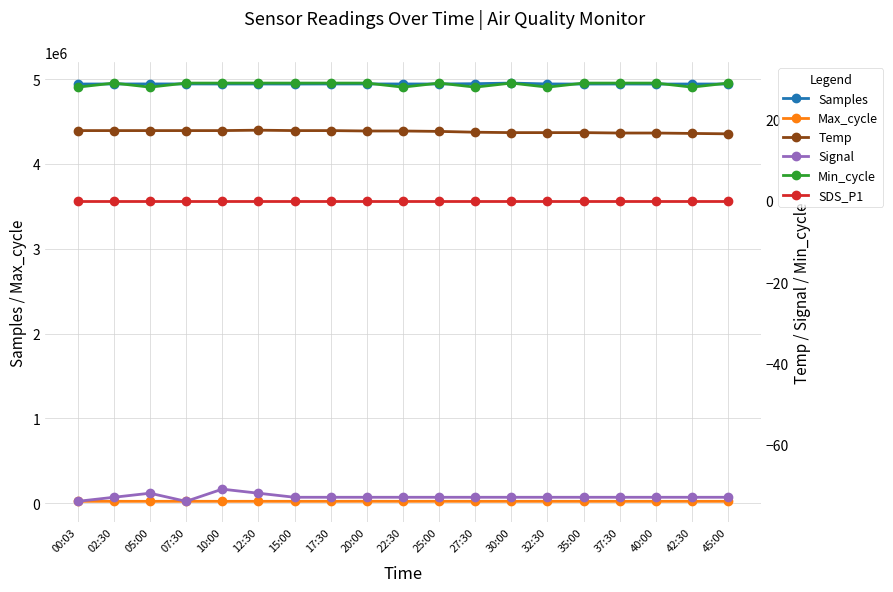

Where does the Samples series first go above 4943333?

02:30